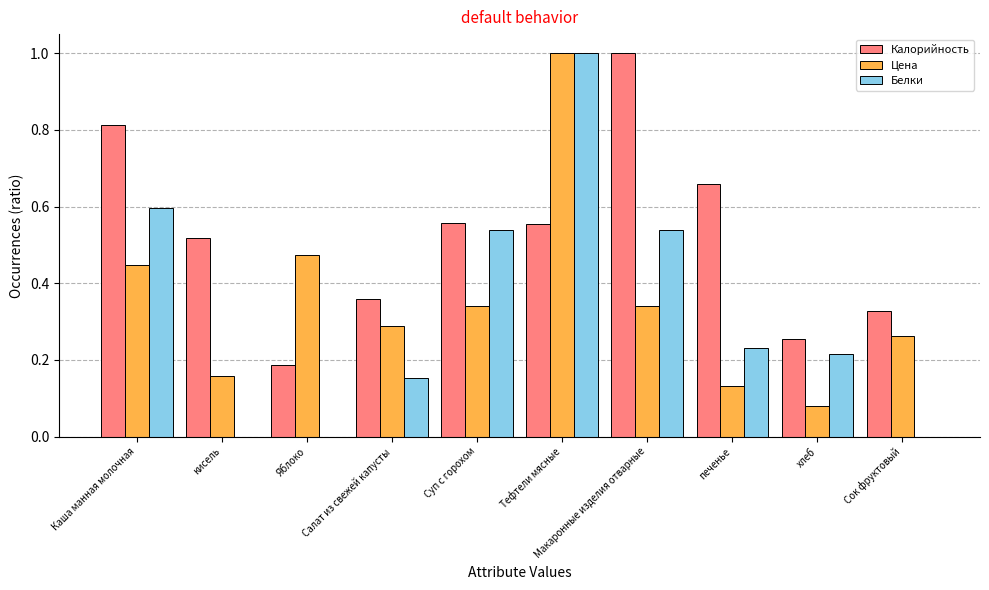

Is it true that Цена equals 1.0 at Тефтели мясные?

True